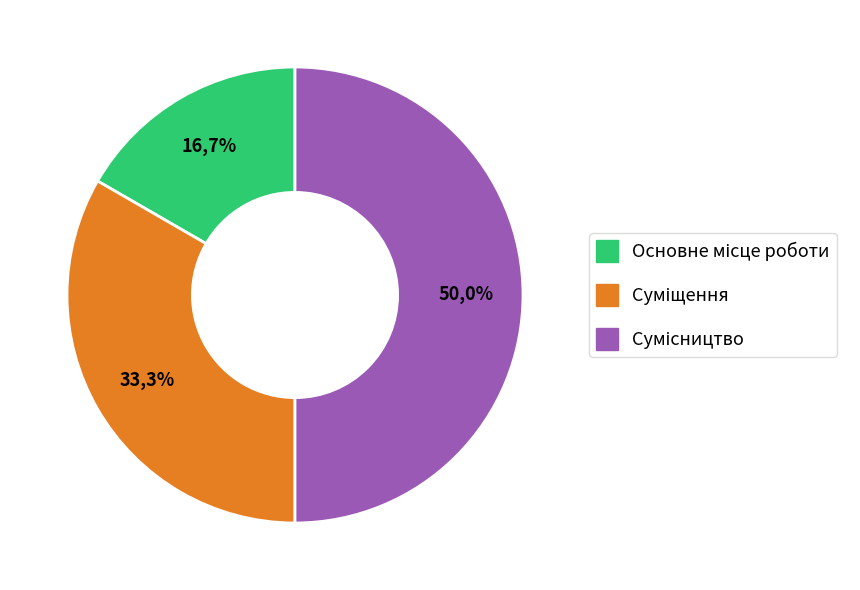

To the nearest percent, what is the difference between the Суміщення and Сумісництво slice percentages?

17%